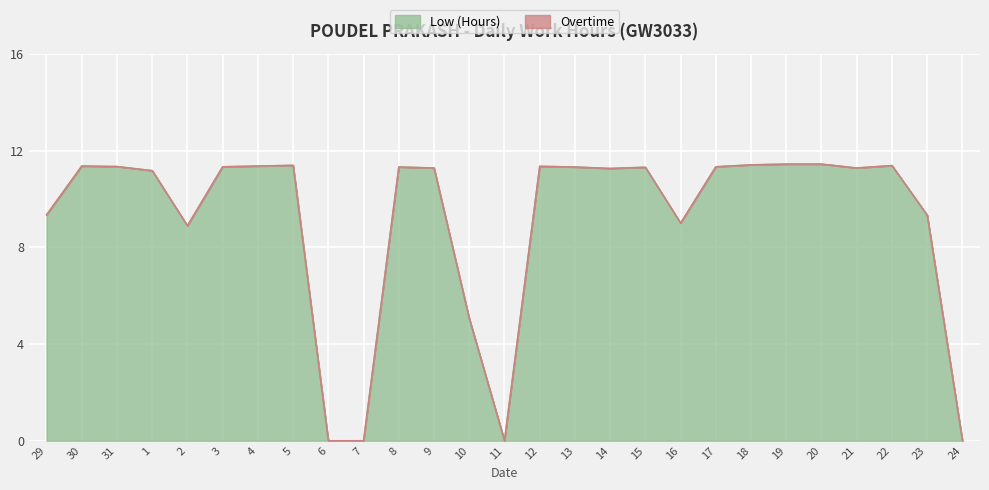

What is the value of the 23rd point from the left?

11.4